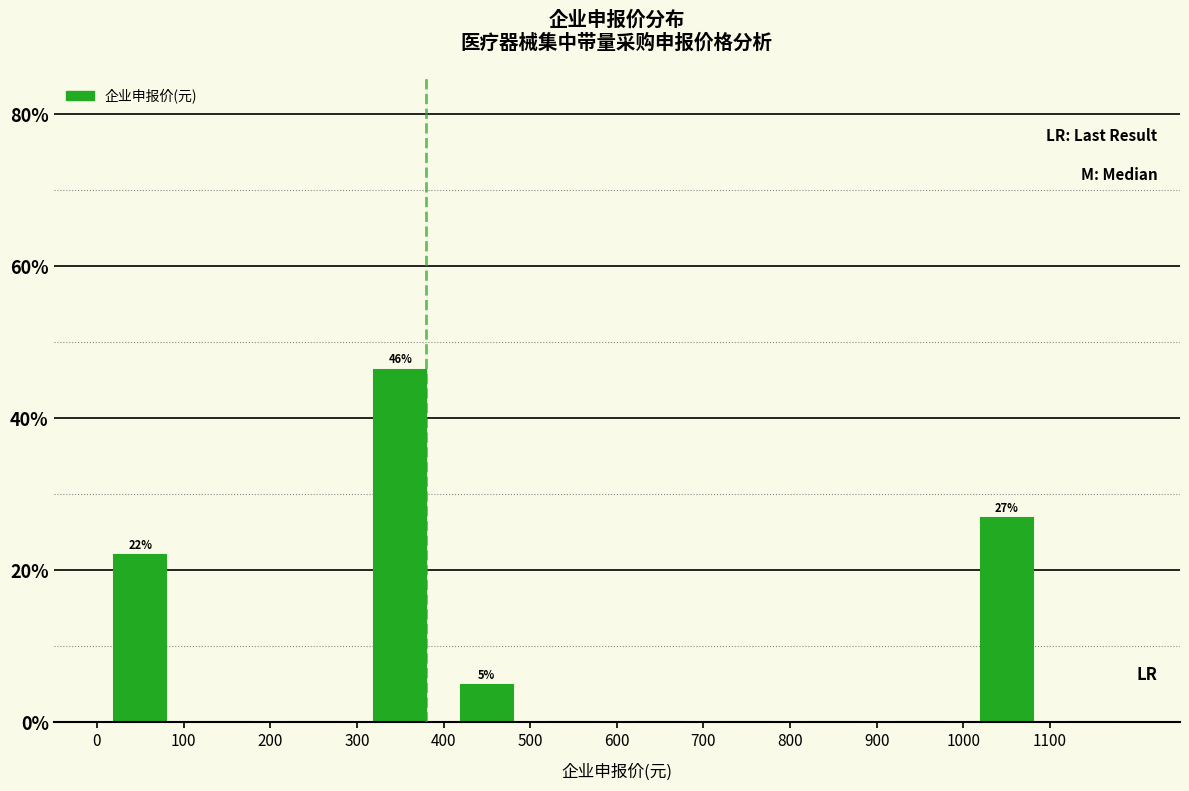

Which range on the x-axis has the tallest bar?

300 to 400